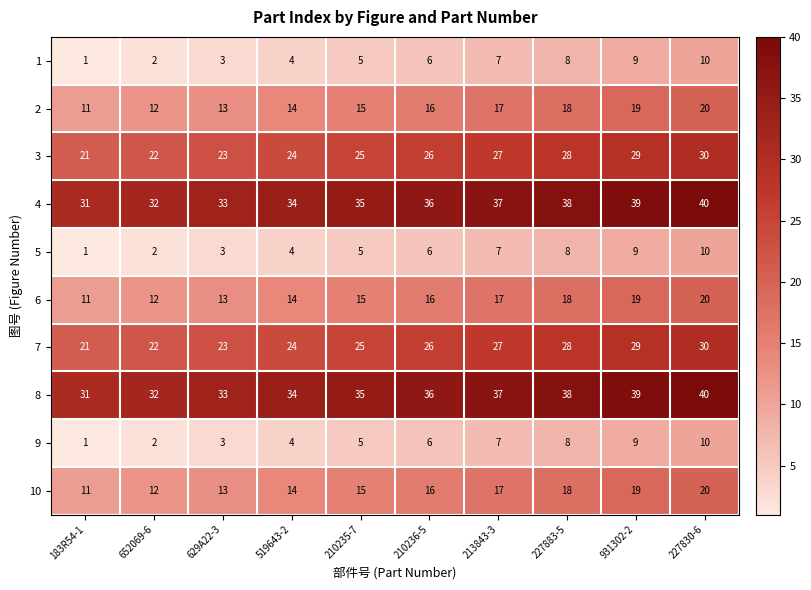

What is the difference between the maximum and second lowest values in the 6 series?

8